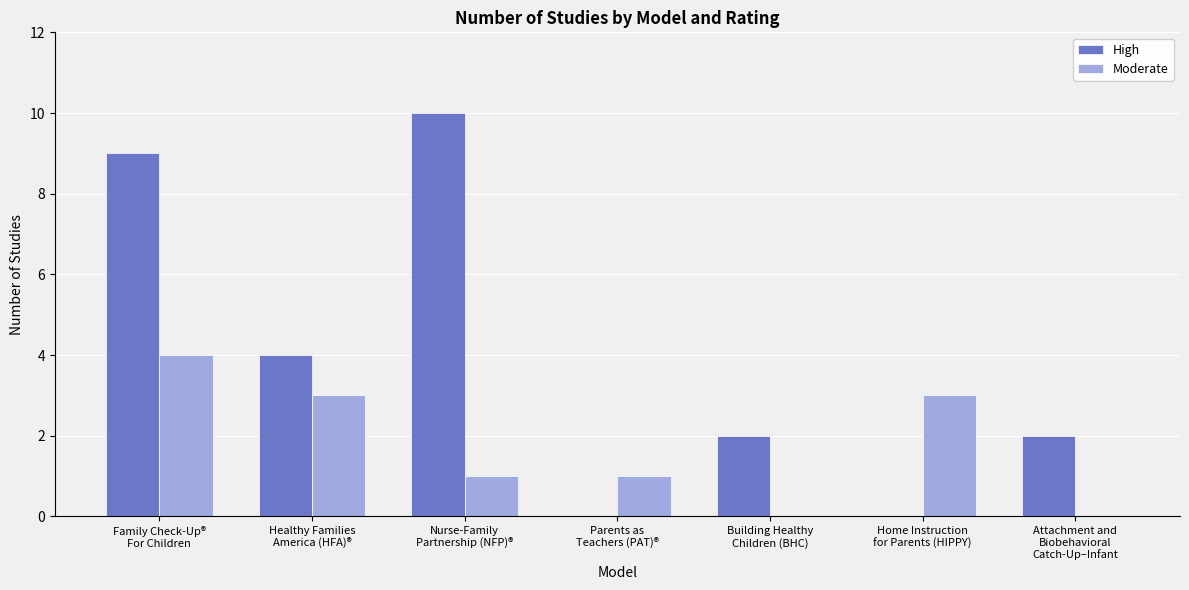

At which category is the sum across all series the highest?

Family Check-Up®
For Children